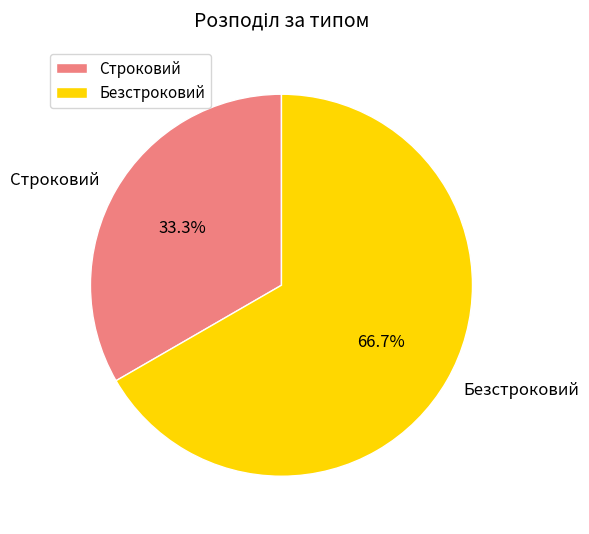

To the nearest percent, what is the difference between the Строковий and Безстроковий slice percentages?

33%